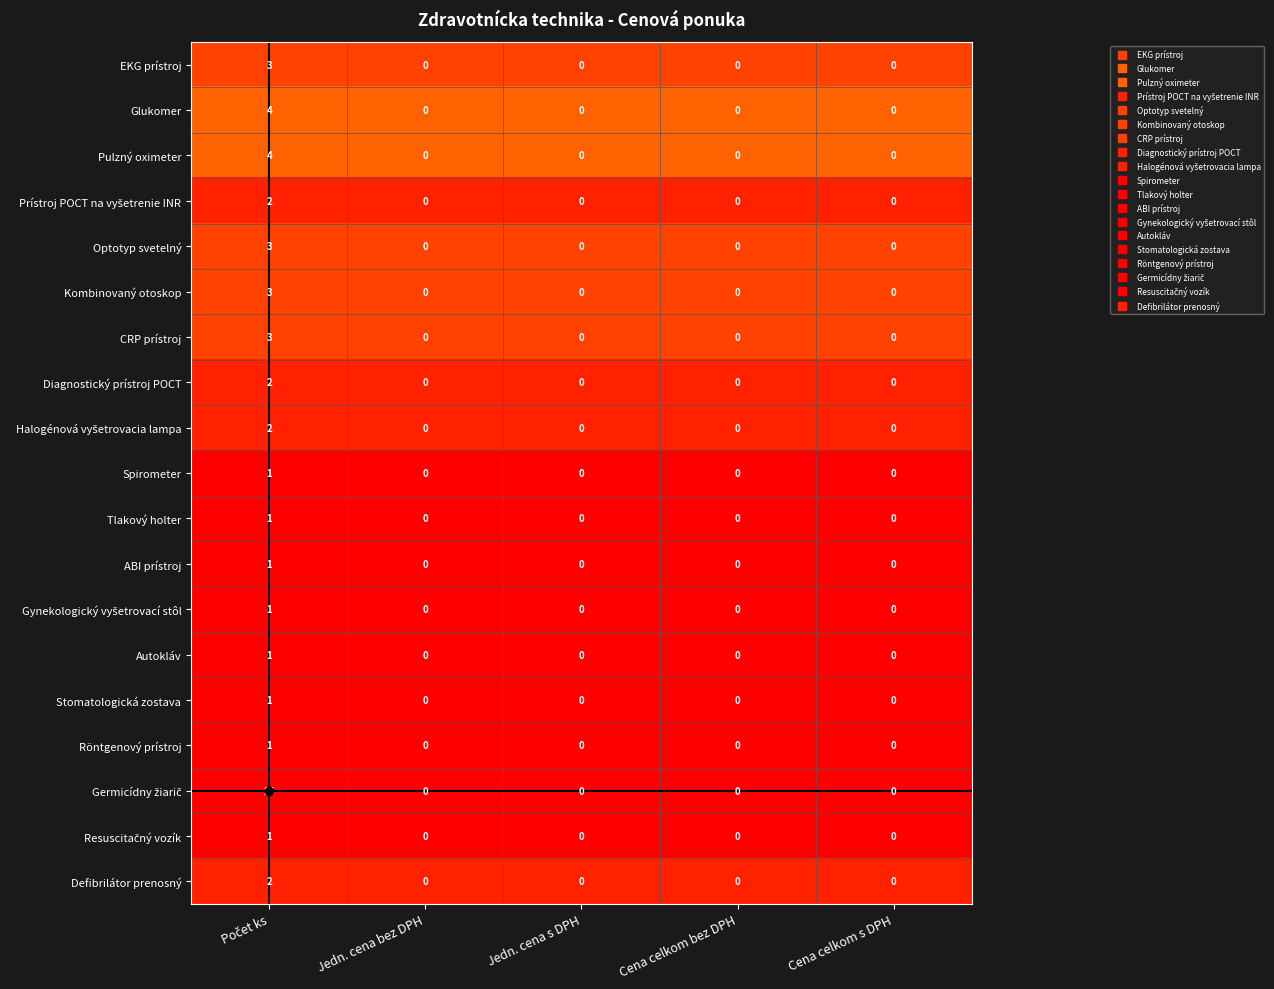

Count the Stomatologická zostava values in the range 0 to 1.

5